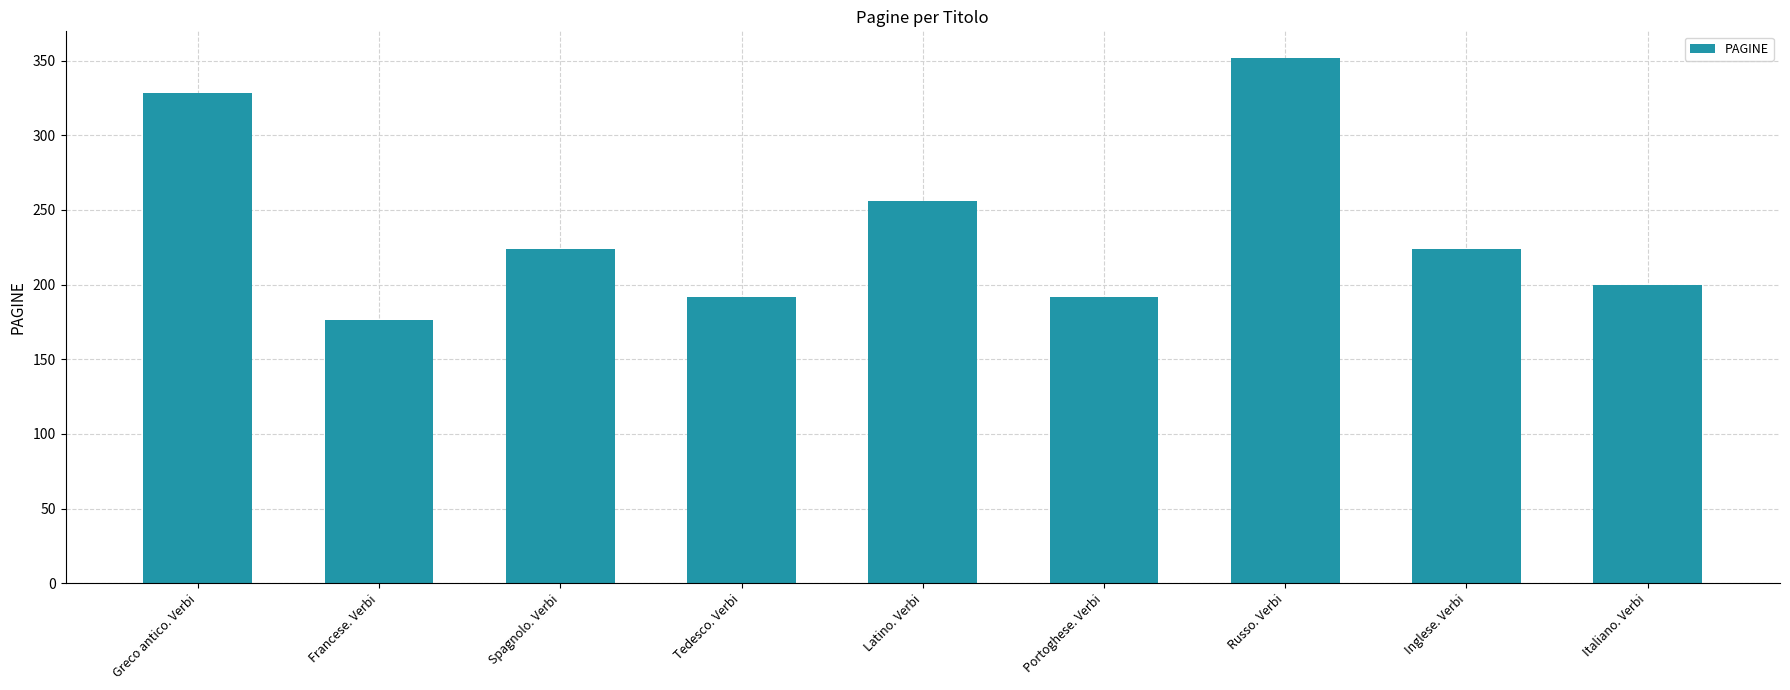

The chart shows a value of 256 at Latino. Verbi. True or false?

True